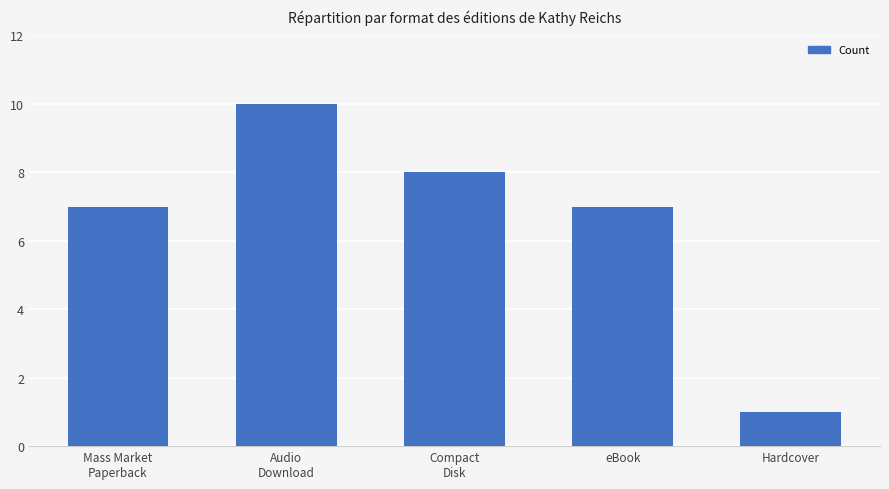

What is the ratio of the value at Compact
Disk to the value at eBook?

1.1